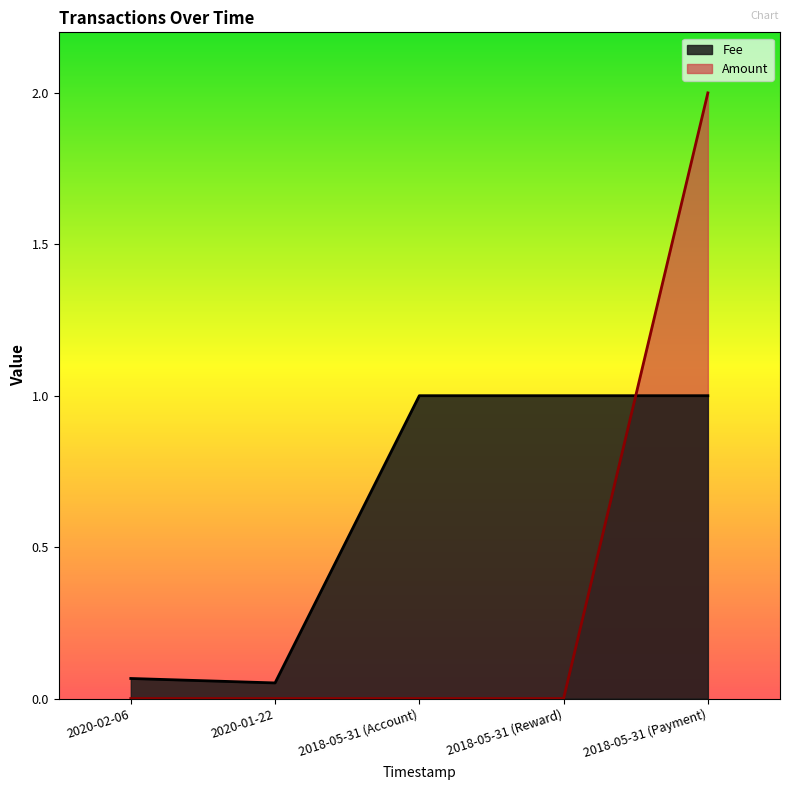

Rank the series by their maximum value, from highest to lowest.

Amount, Fee